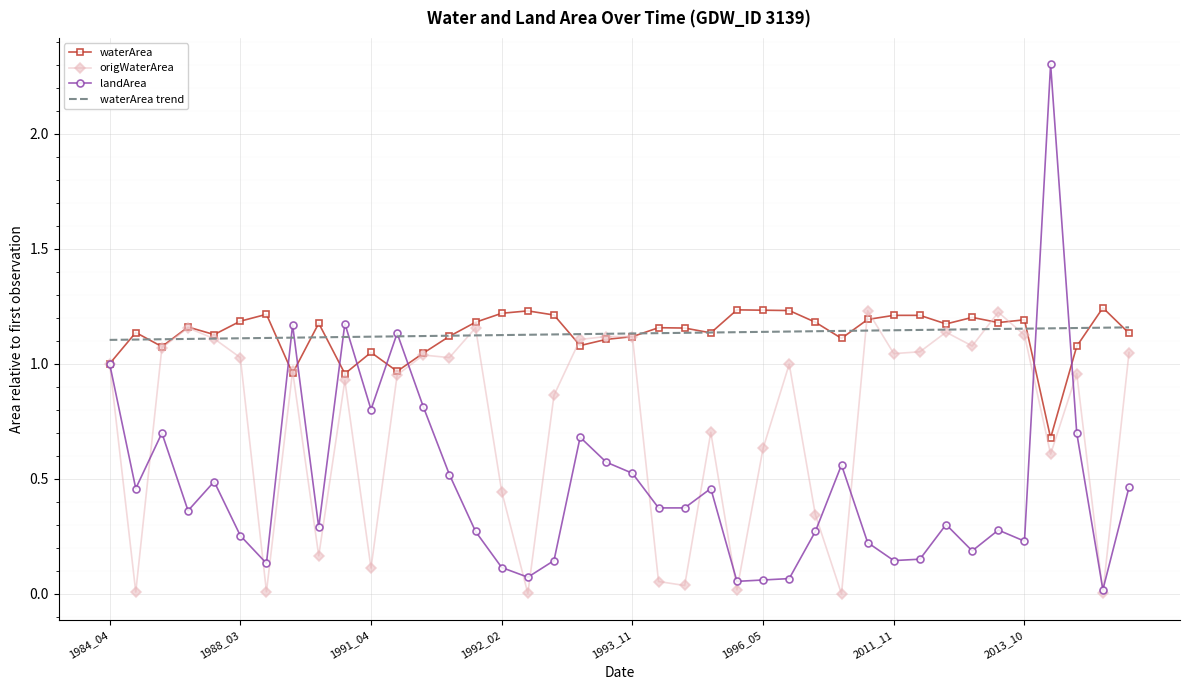

What are all the series names shown in the legend?

waterArea, origWaterArea, landArea, waterArea trend